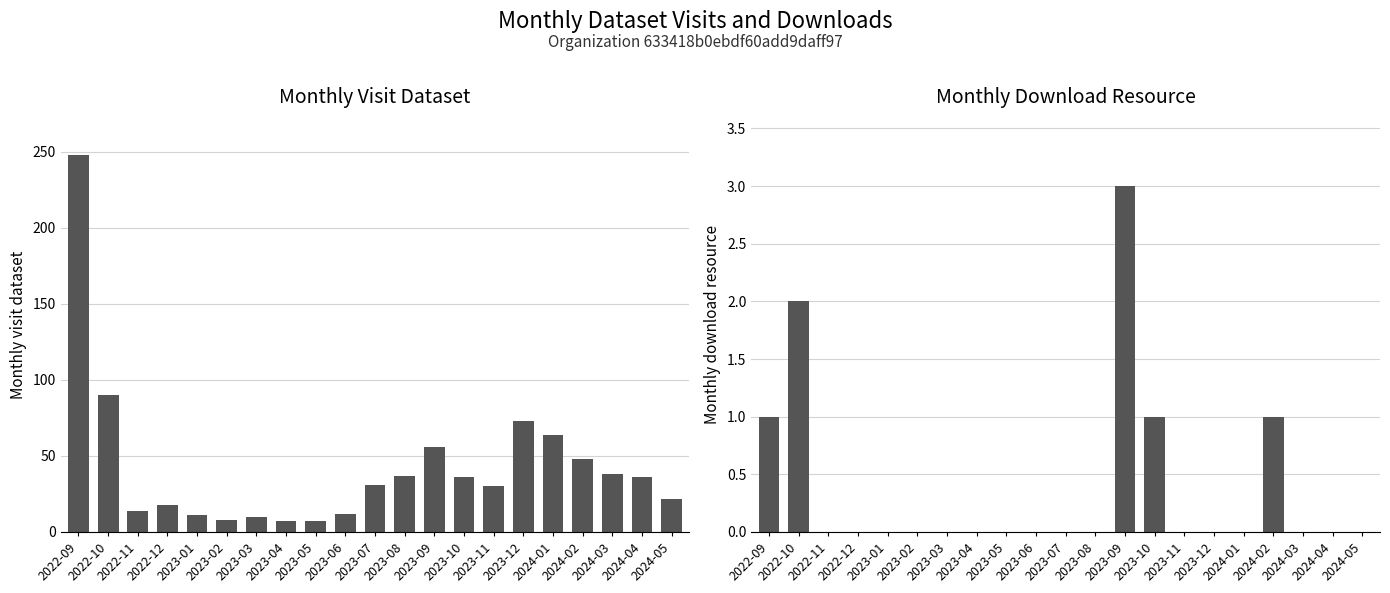

What is the label of the 9th bar from the left?

2023-05